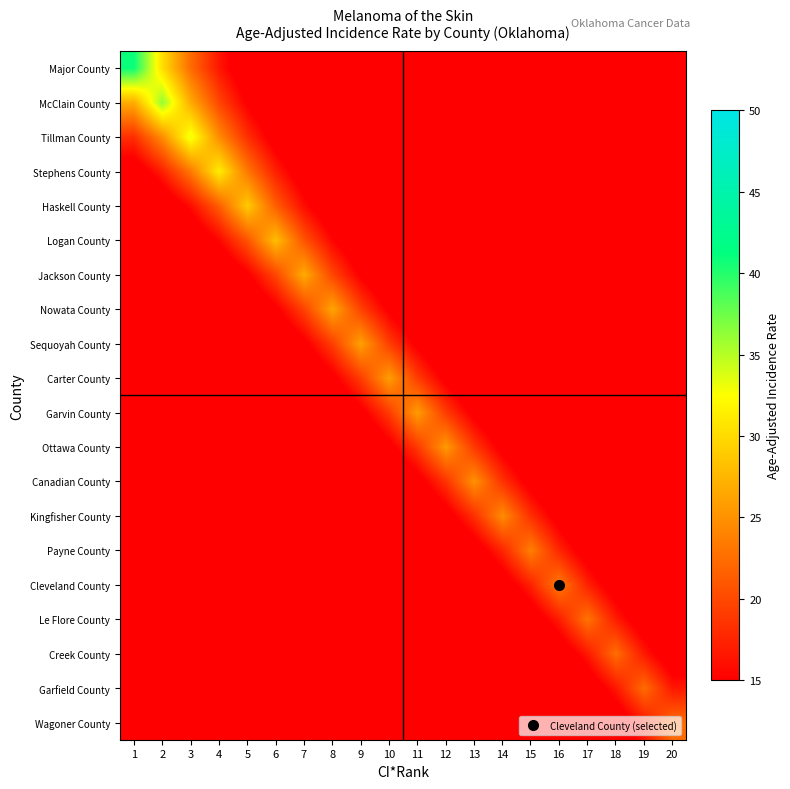

Which has a higher value, 19 or 17?

17